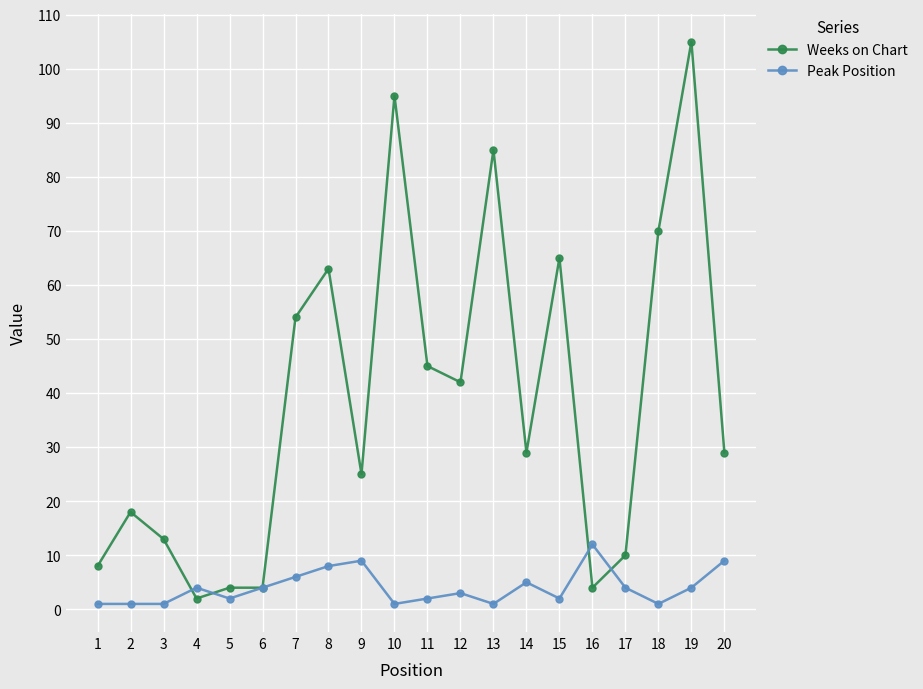

Rank the series by their average value, from lowest to highest.

Peak Position, Weeks on Chart